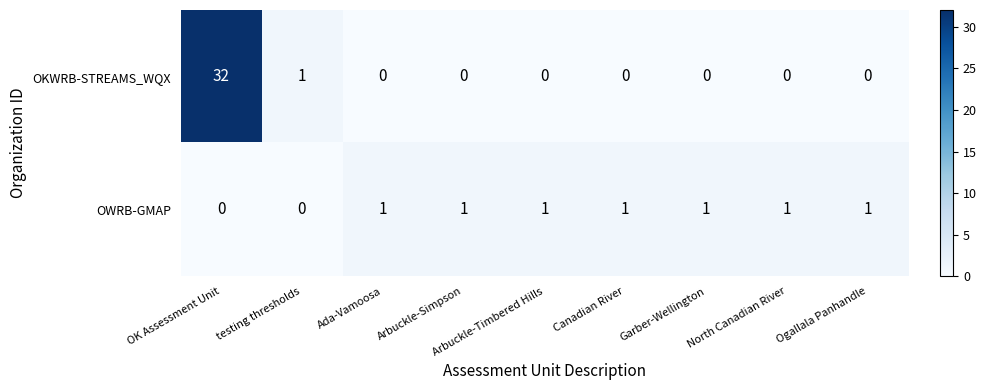

The value of OKWRB-STREAMS_WQX at Canadian River is 10. True or false?

False